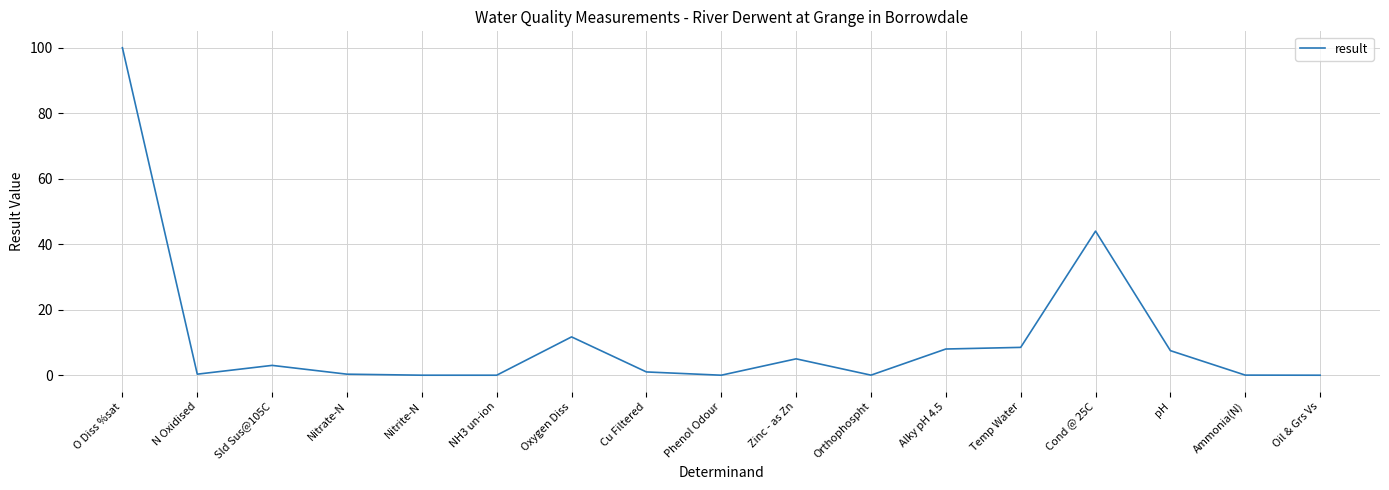

True or false: the data shows 14.7 at Temp Water.

False